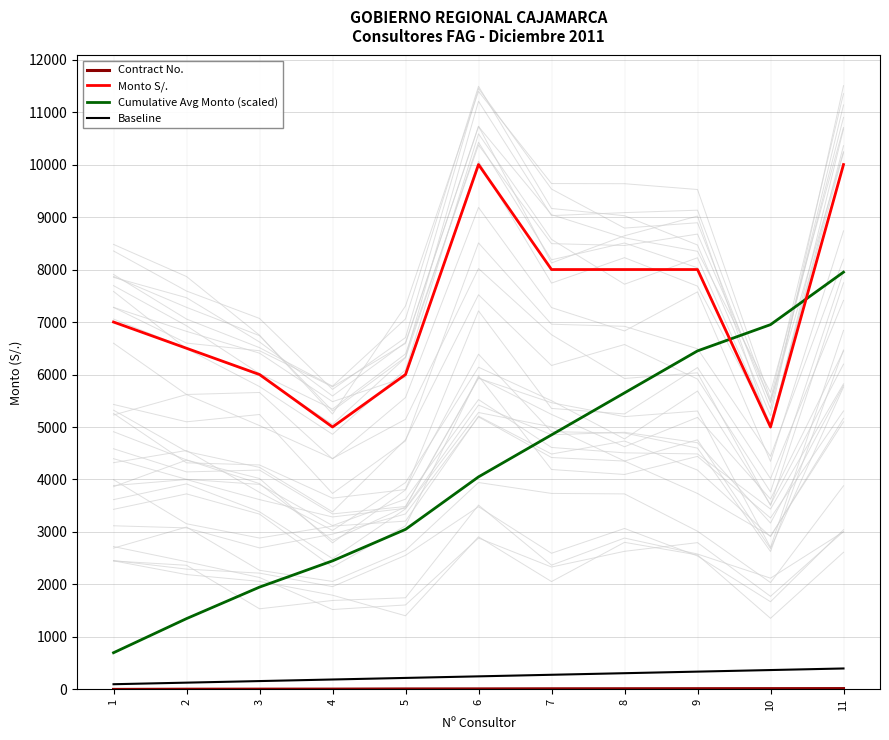

Reading left to right, list all the values displayed in this chart.

Contract No.: 1=1	2=5	3=6	4=7	5=10	6=11	7=13	8=14	9=15	10=16	11=17
Monto S/.: 1=7000	2=6500	3=6000	4=5000	5=6000	6=10000	7=8000	8=8000	9=8000	10=5000	11=10000
Cumulative Avg Monto (scaled): 1=700	2=1350	3=1950	4=2450	5=3050	6=4050	7=4850	8=5650	9=6450	10=6950	11=7950
Baseline: 1=100	2=130	3=160	4=190	5=220	6=250	7=280	8=310	9=340	10=370	11=400